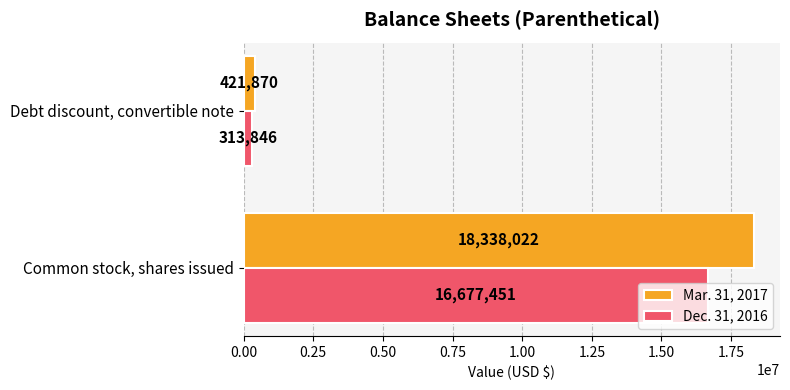

What are all the series names shown in the legend?

Mar. 31, 2017, Dec. 31, 2016